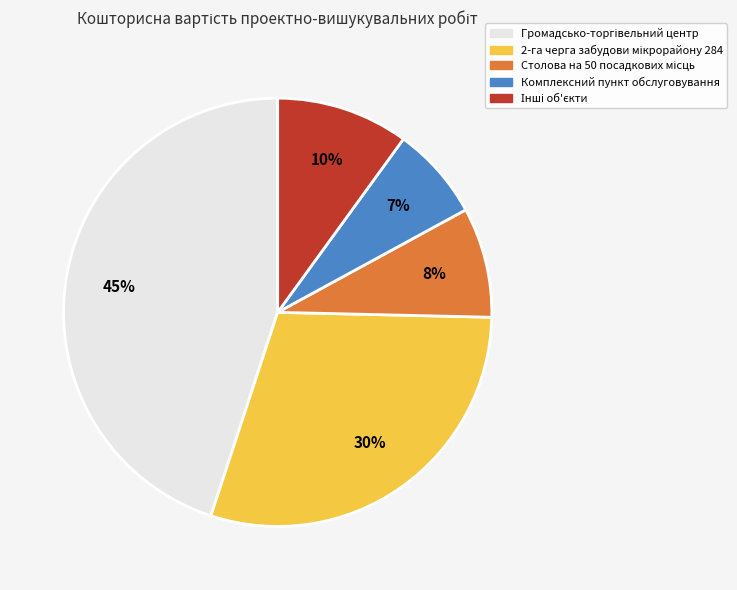

Does any single category account for the majority?

No